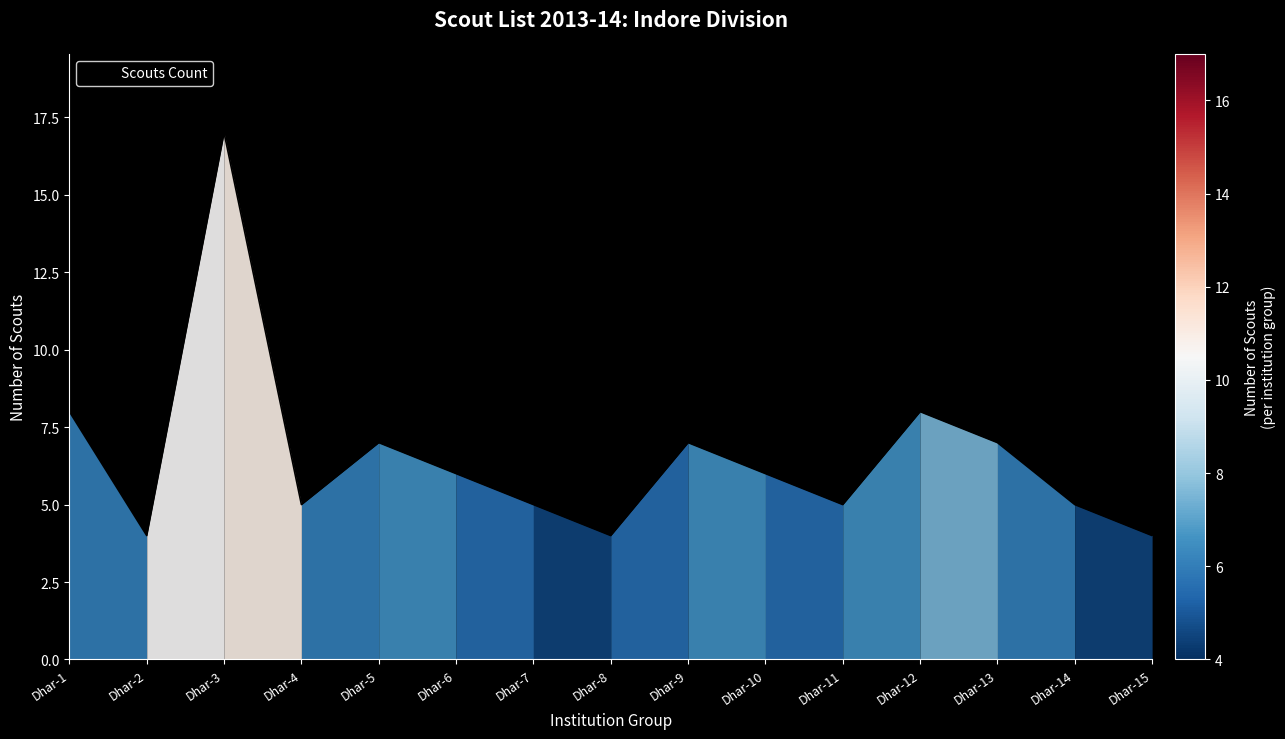

What is the difference between the second highest and minimum values?

4